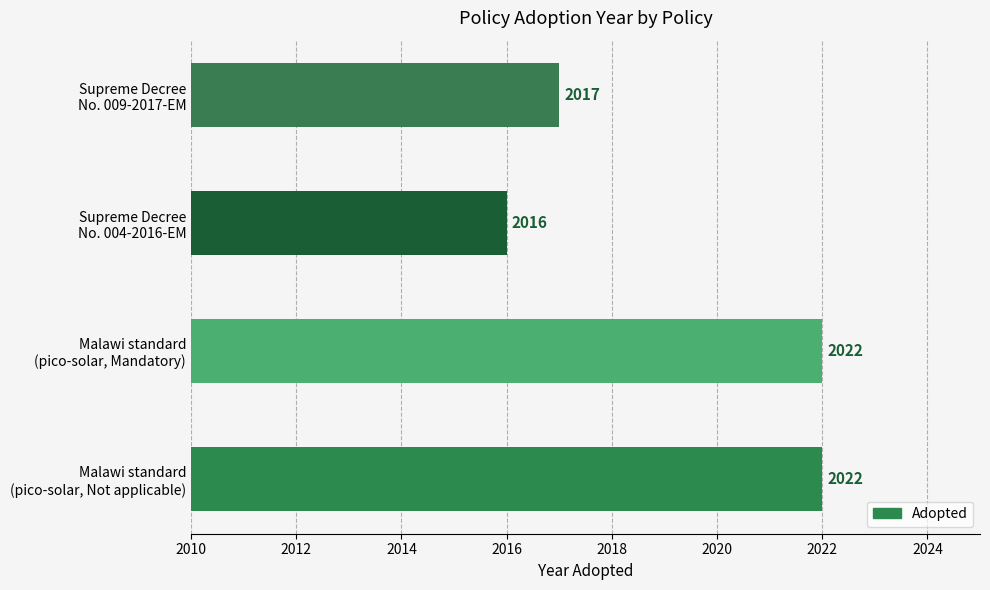

How many series are shown in this chart?

1